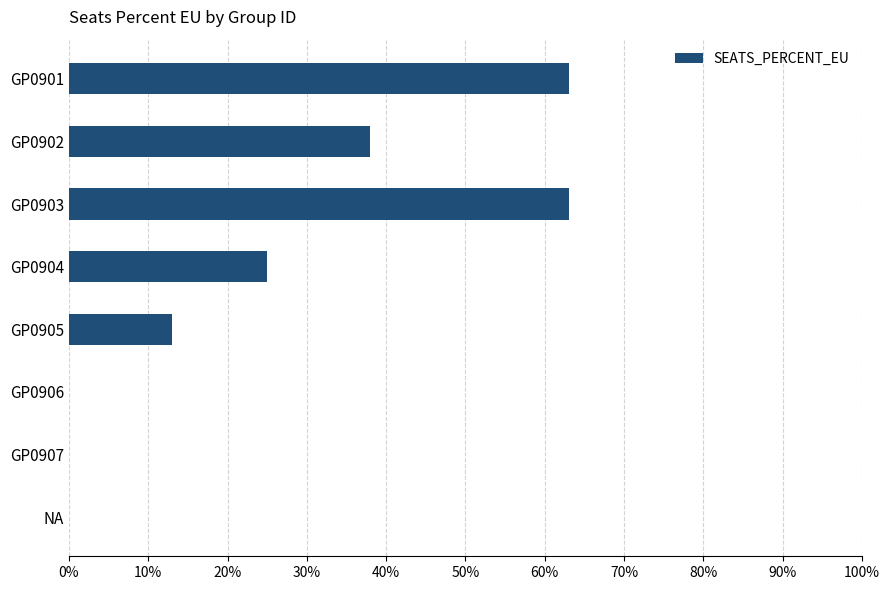

What is the sum of all values?

2.0